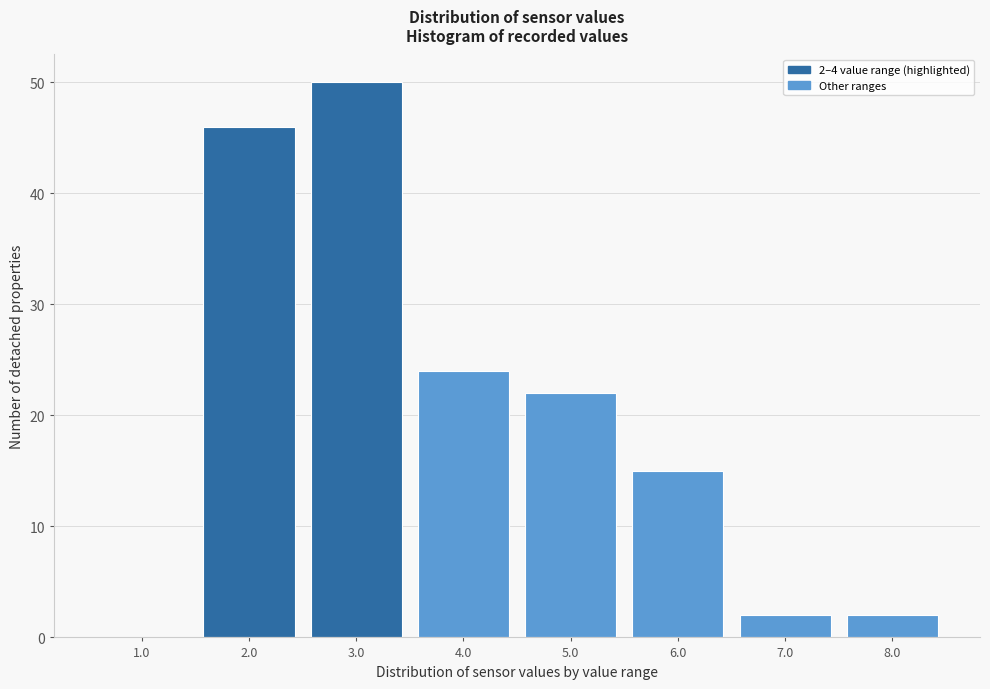

Reading left to right, what are all the values shown in this chart?

1.0=0	2.0=46	3.0=50	4.0=24	5.0=22	6.0=15	7.0=2	8.0=2